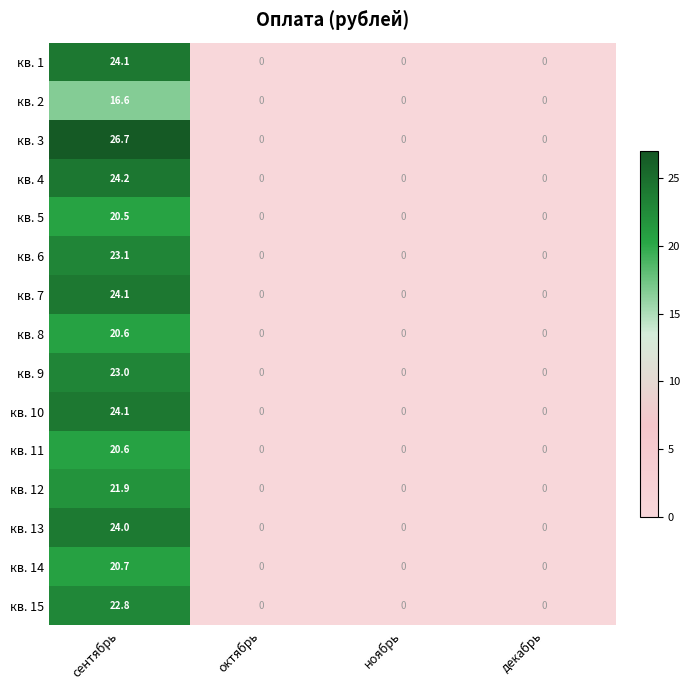

The кв. 1 series shows 24.1 at сентябрь. True or false?

True